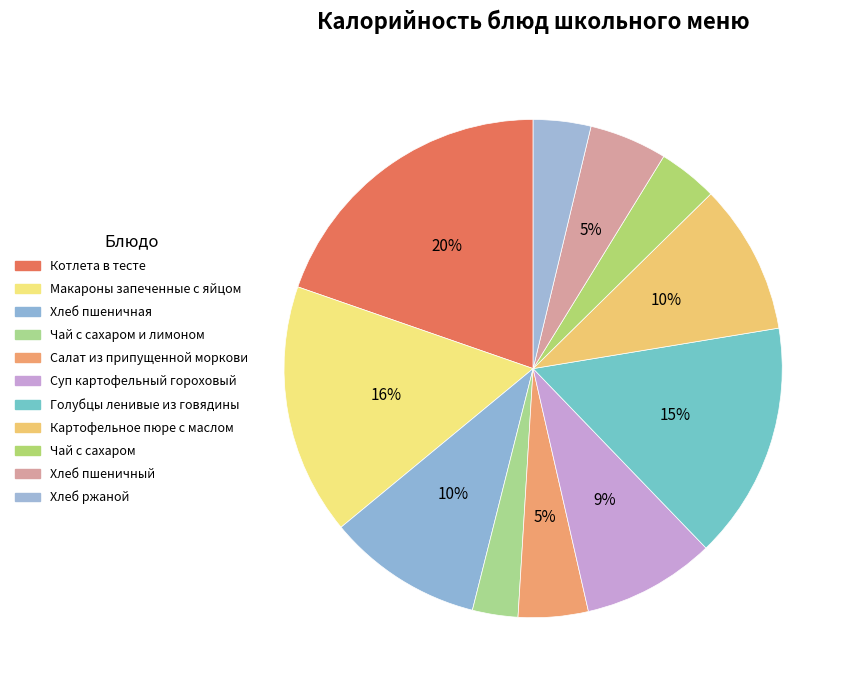

How many slices are in this pie chart?

11